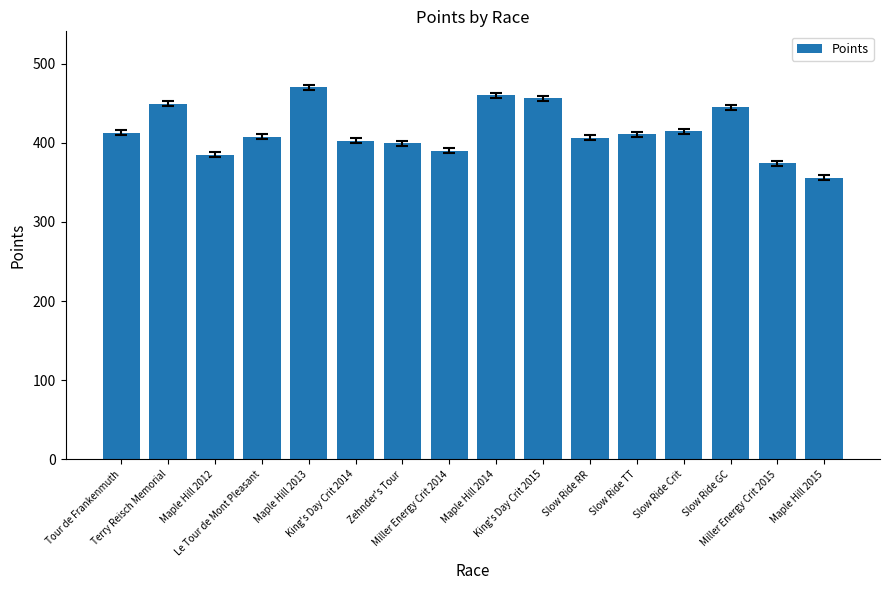

Which category has the highest value across all series?

Maple Hill 2013